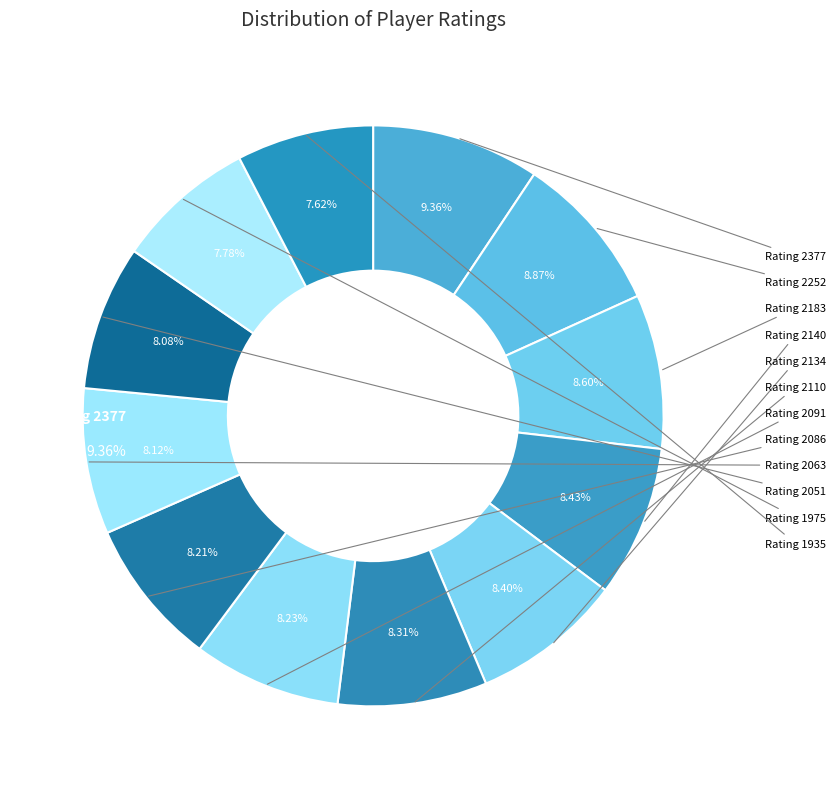

Is there a majority slice in this chart?

No